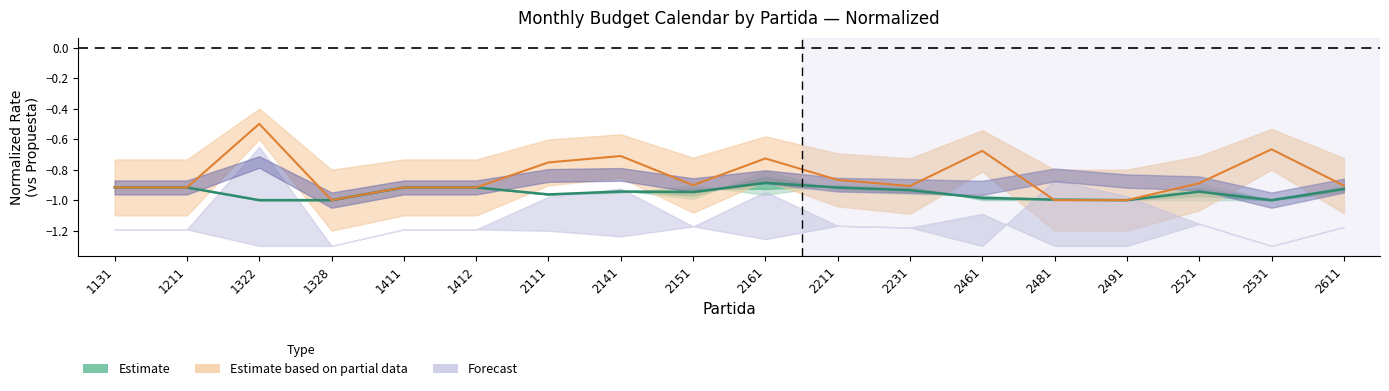

Reading right to left, transcribe all the data shown in this chart.

2611=-0.9	2531=-1.0	2521=-0.9	2491=-1.0	2481=-1.0	2461=-1.0	2231=-0.9	2211=-0.9	2161=-0.9	2151=-0.9	2141=-0.9	2111=-1.0	1412=-0.9	1411=-0.9	1328=-1.0	1322=-1.0	1211=-0.9	1131=-0.9